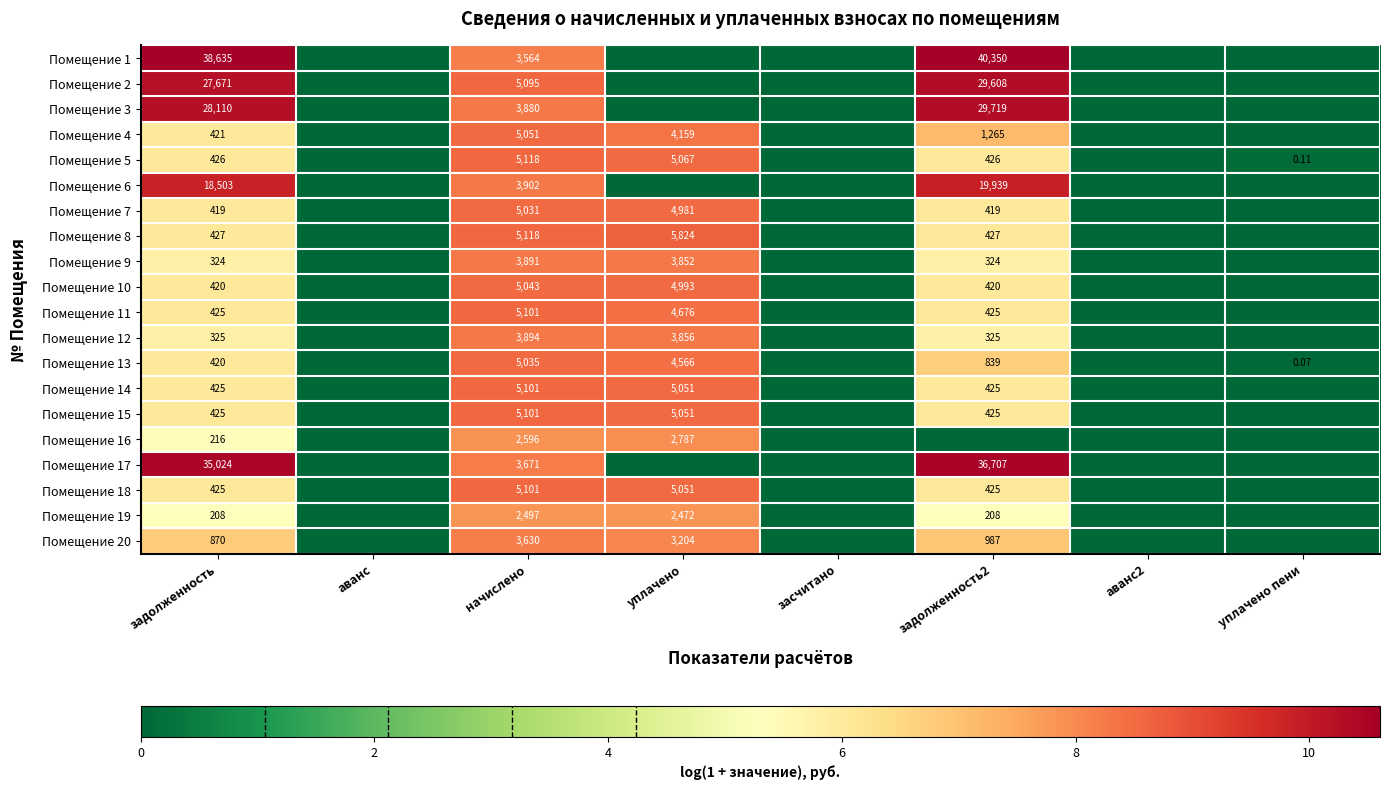

How many series are shown in this chart?

20